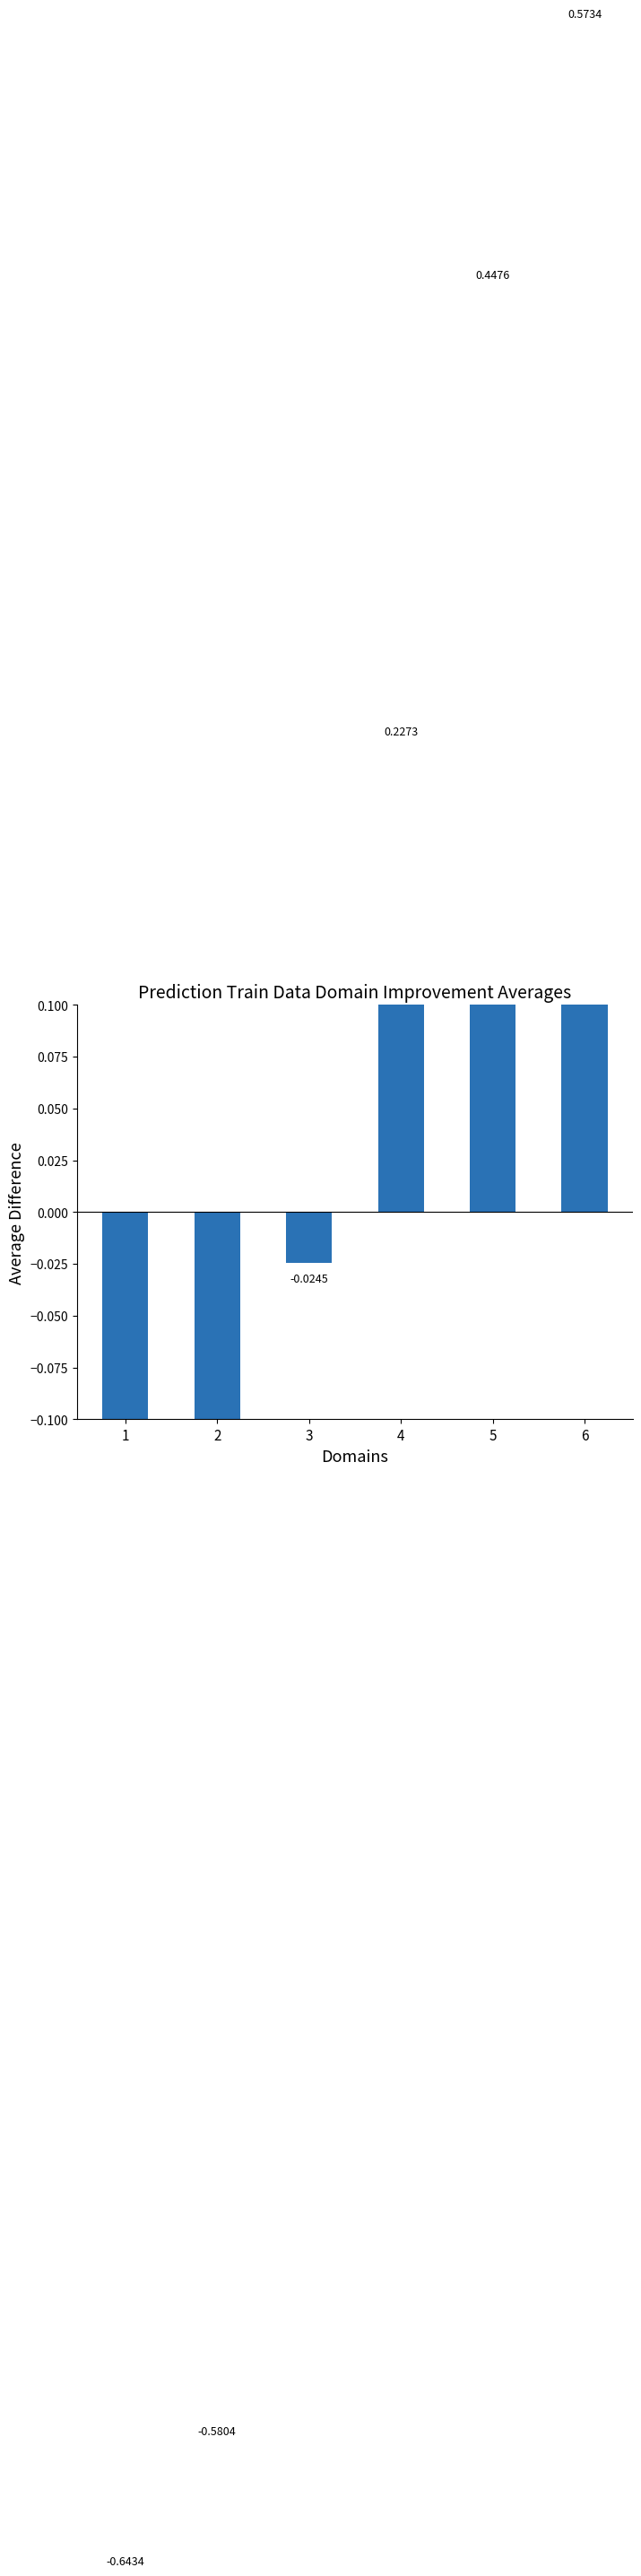

Reading left to right, list all the values displayed in this chart.

1=-0.6	2=-0.6	3=-0.0	4=0.2	5=0.4	6=0.6